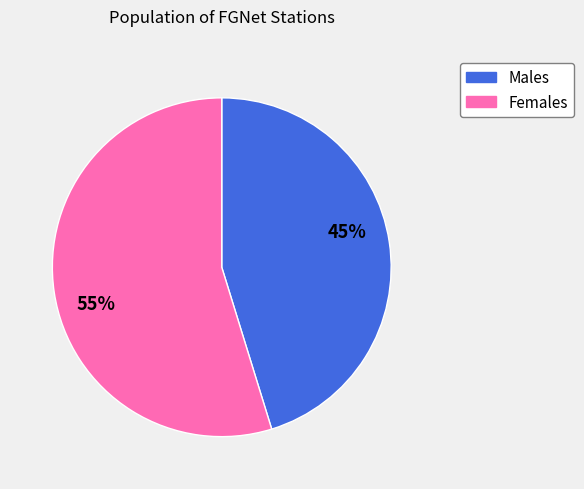

How many slices are in this pie chart?

2